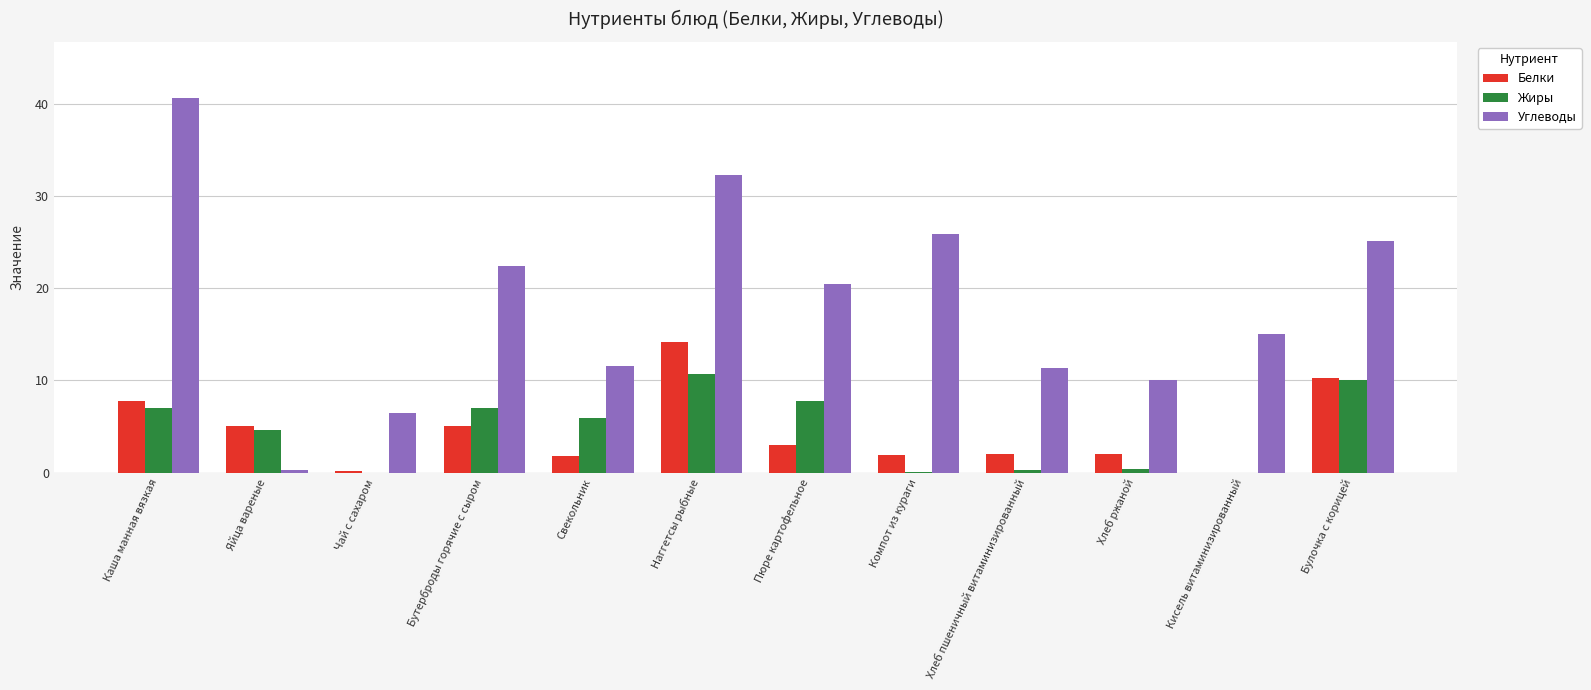

How many groups of bars are there?

12